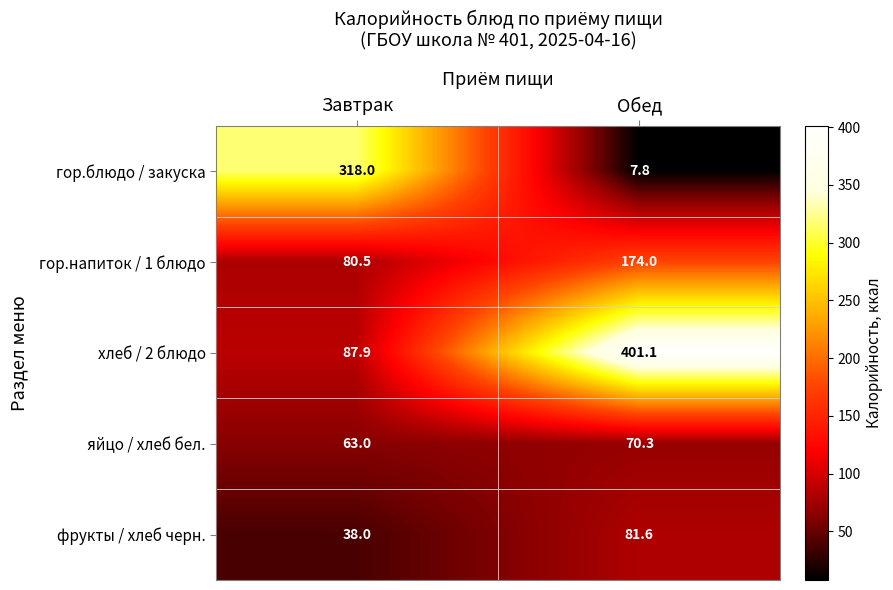

What is the minimum value shown in the chart?

7.8